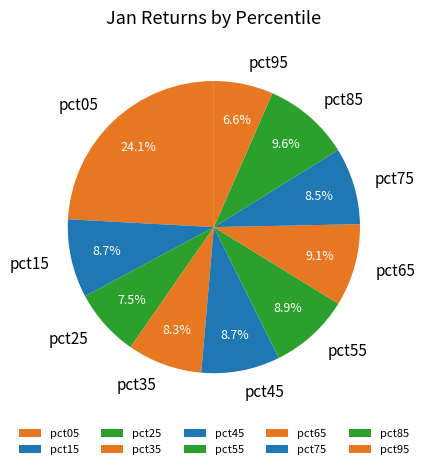

Combined, what portion of the pie is pct65 and pct05?

33.2%